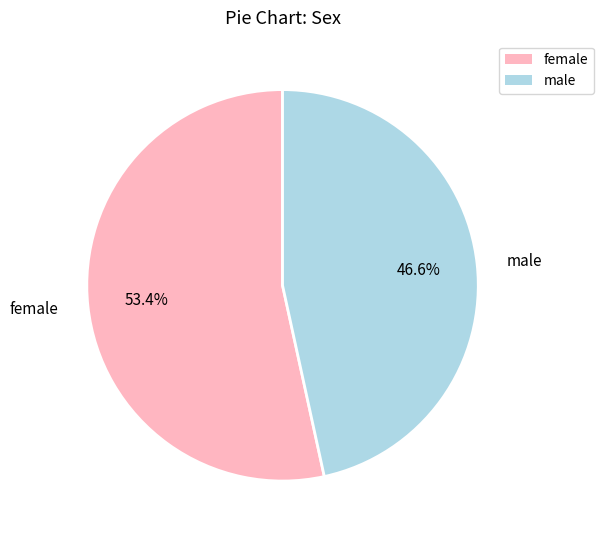

What percentage is NOT represented by male?

53.4%